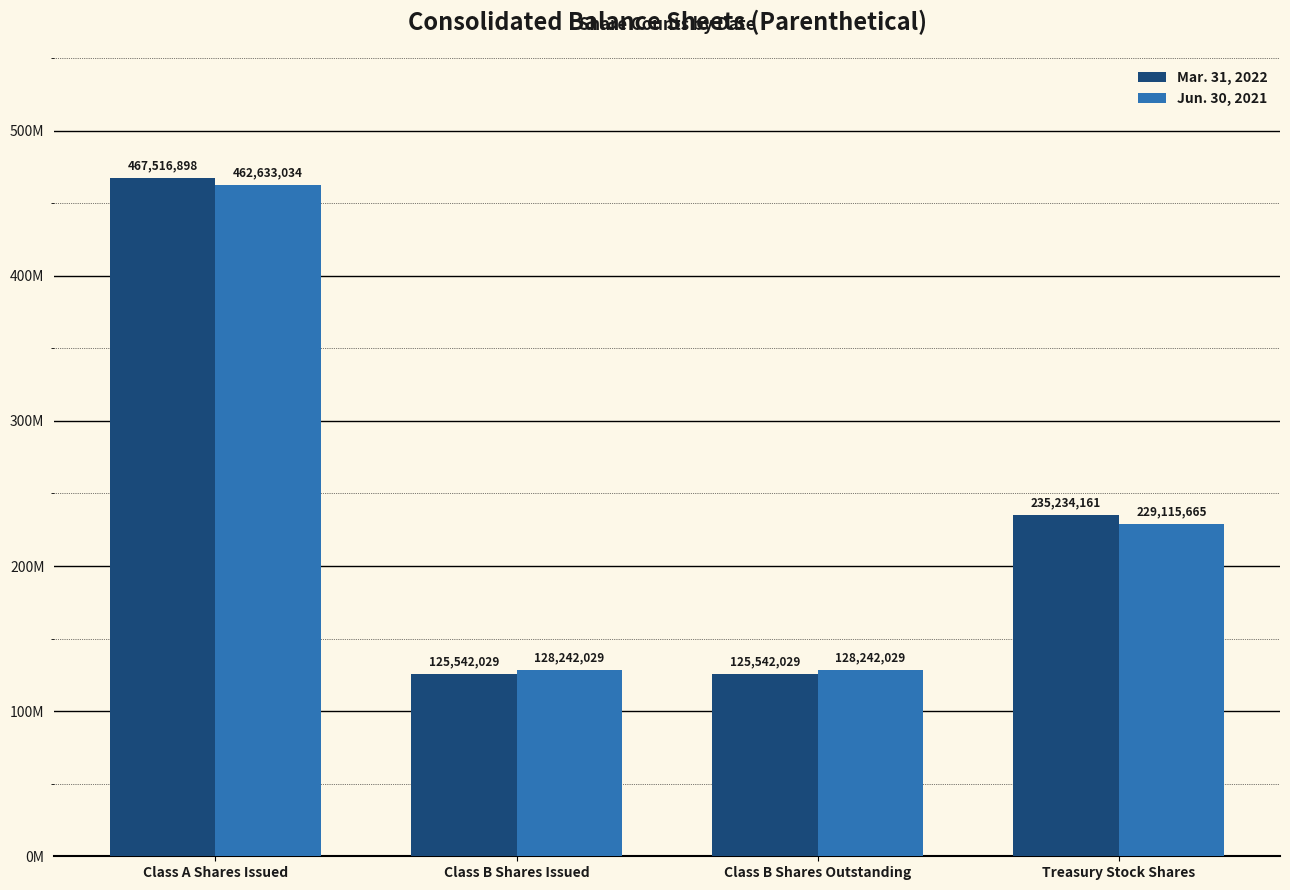

The value of Jun. 30, 2021 at Treasury Stock Shares is 63144939. True or false?

False